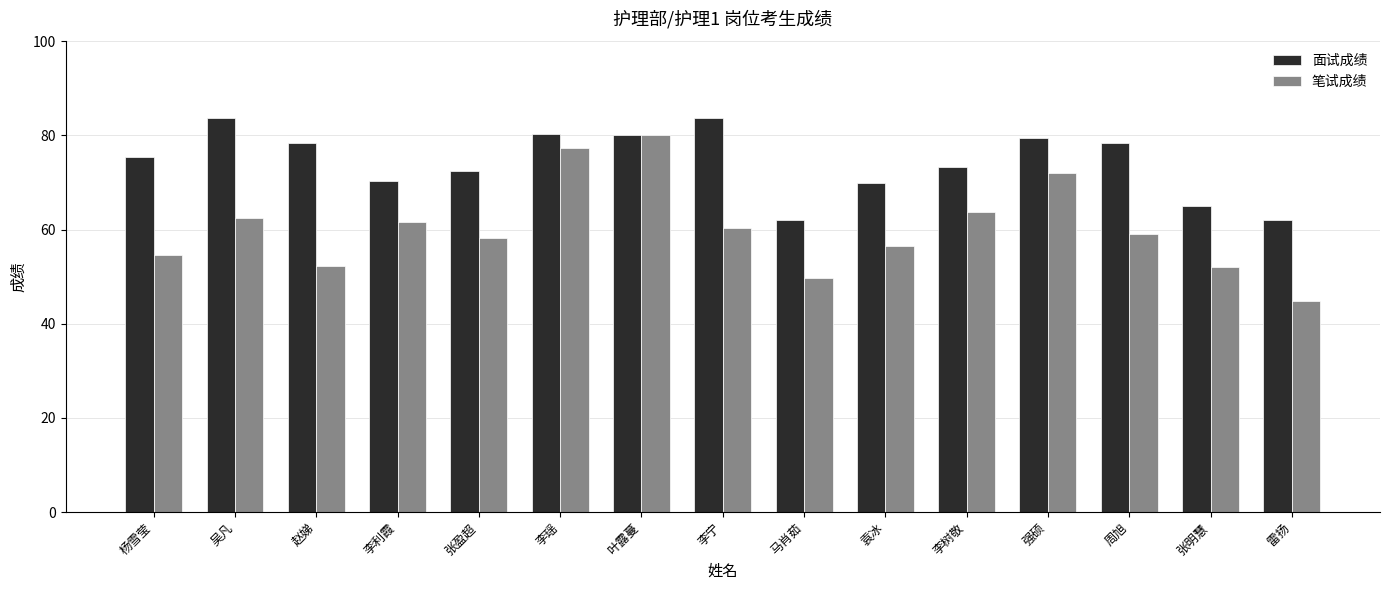

Which series has the largest total across all categories?

面试成绩